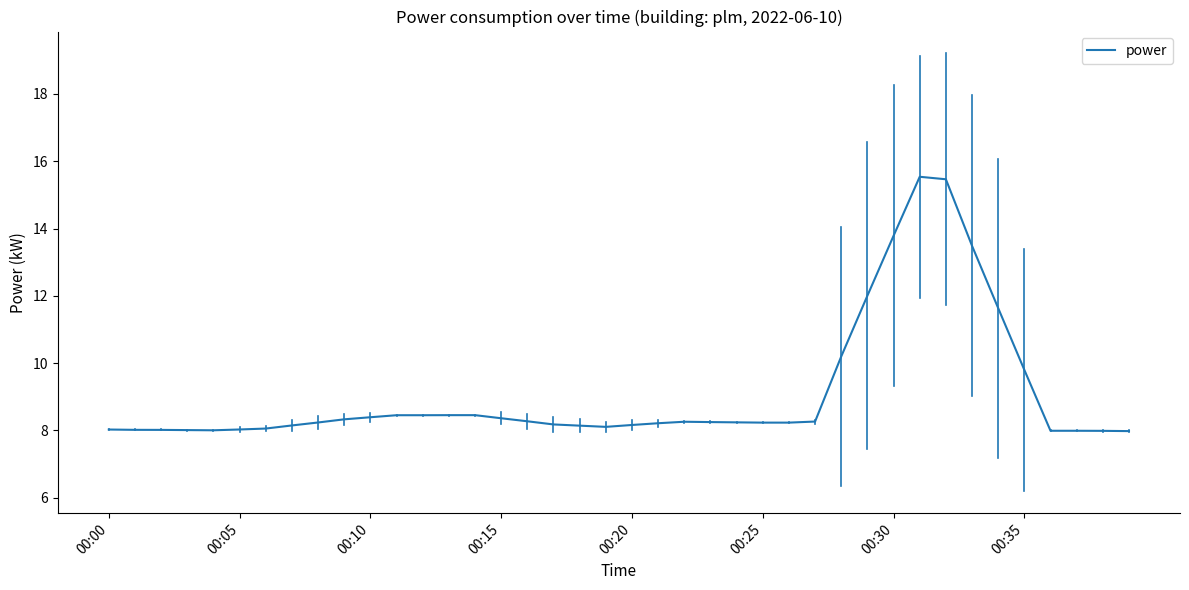

What is the minimum value shown in the chart?

8.0